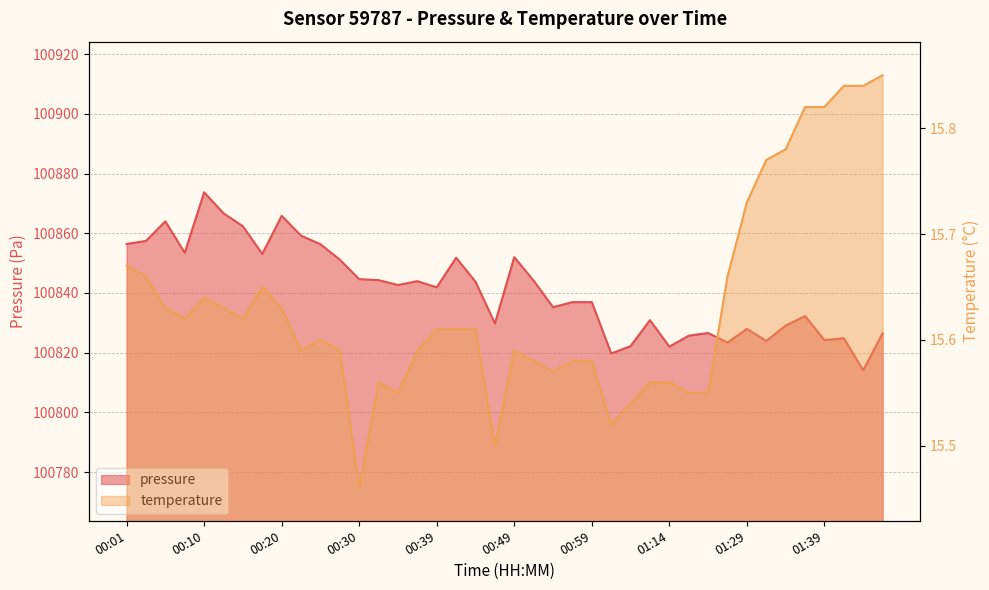

What is the label of the 37th point from the left?

01:39